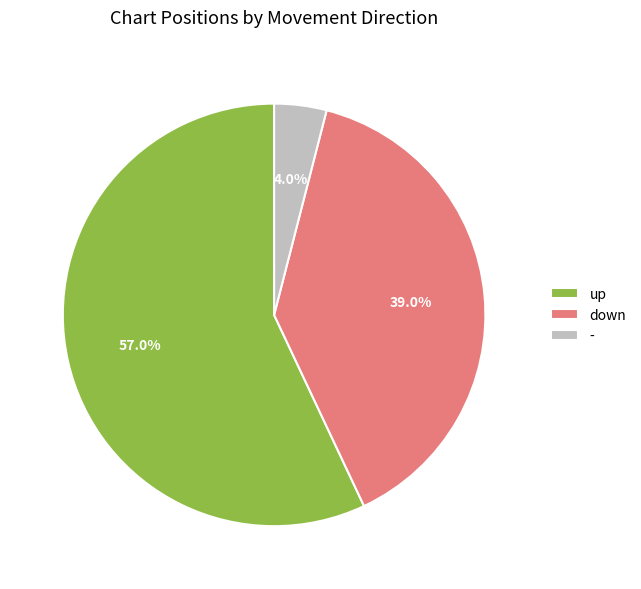

Is it true that - is 4% of the pie?

True